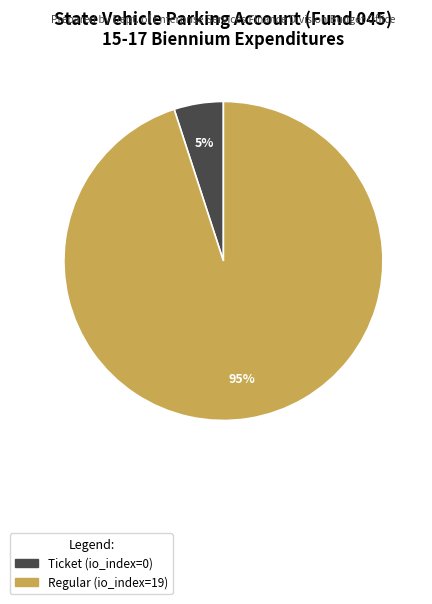

The Ticket (io_index=0) slice represents 5% of the pie. True or false?

True